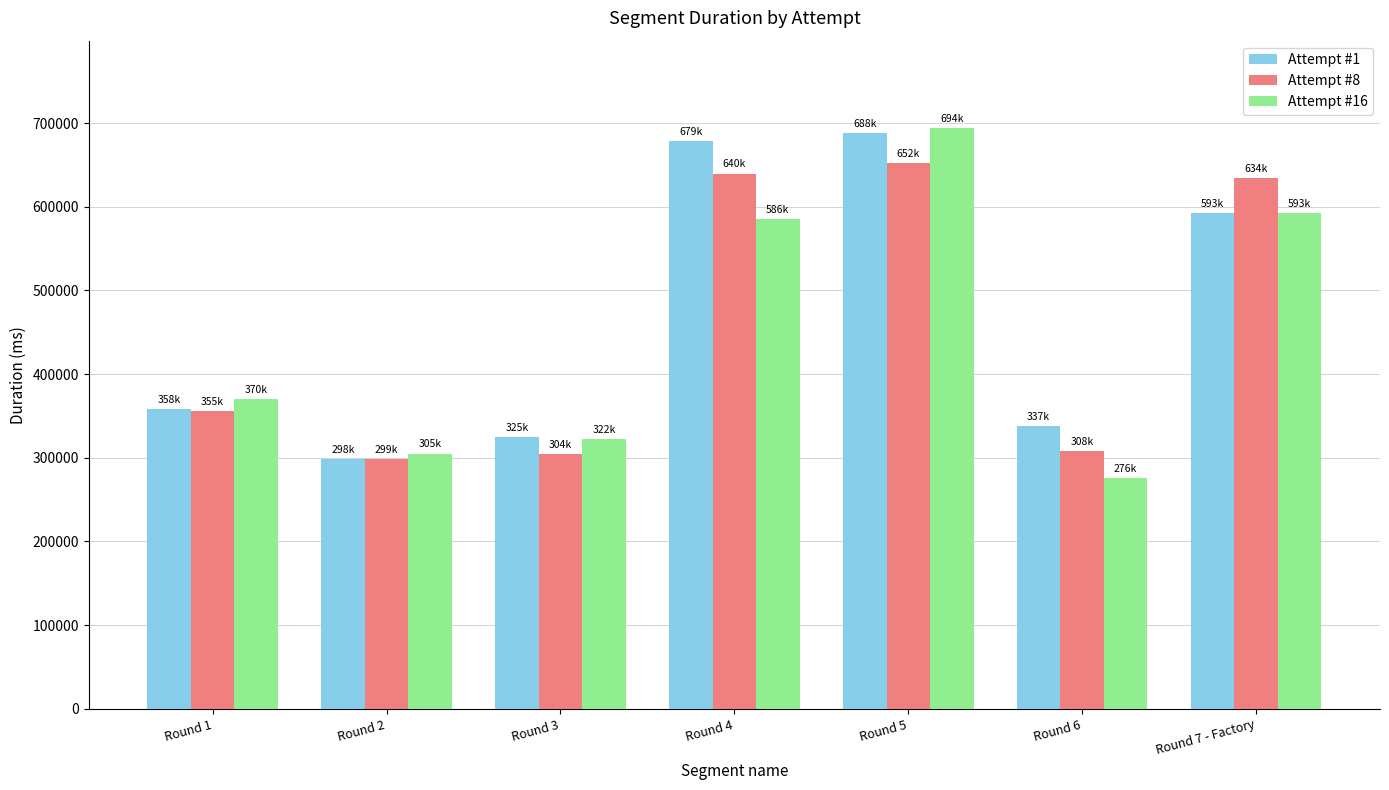

What are all the series names shown in the legend?

Attempt #1, Attempt #8, Attempt #16